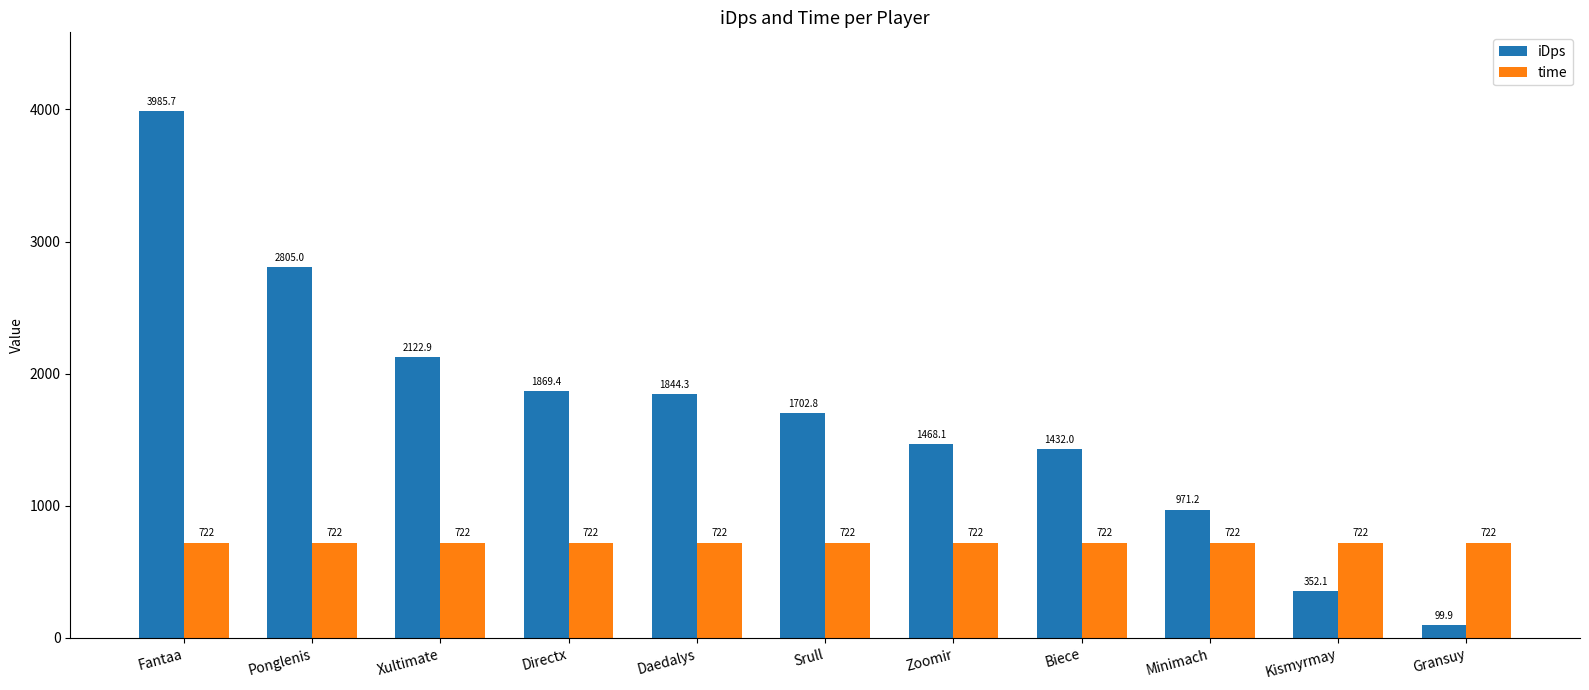

Reading left to right, transcribe all the data shown in this chart.

iDps: 3985.7	2805.0	2122.9	1869.4	1844.3	1702.8	1468.1	1432.0	971.2	352.1	99.9
time: 722.0	722.0	722.0	722.0	722.0	722.0	722.0	722.0	722.0	722.0	722.0